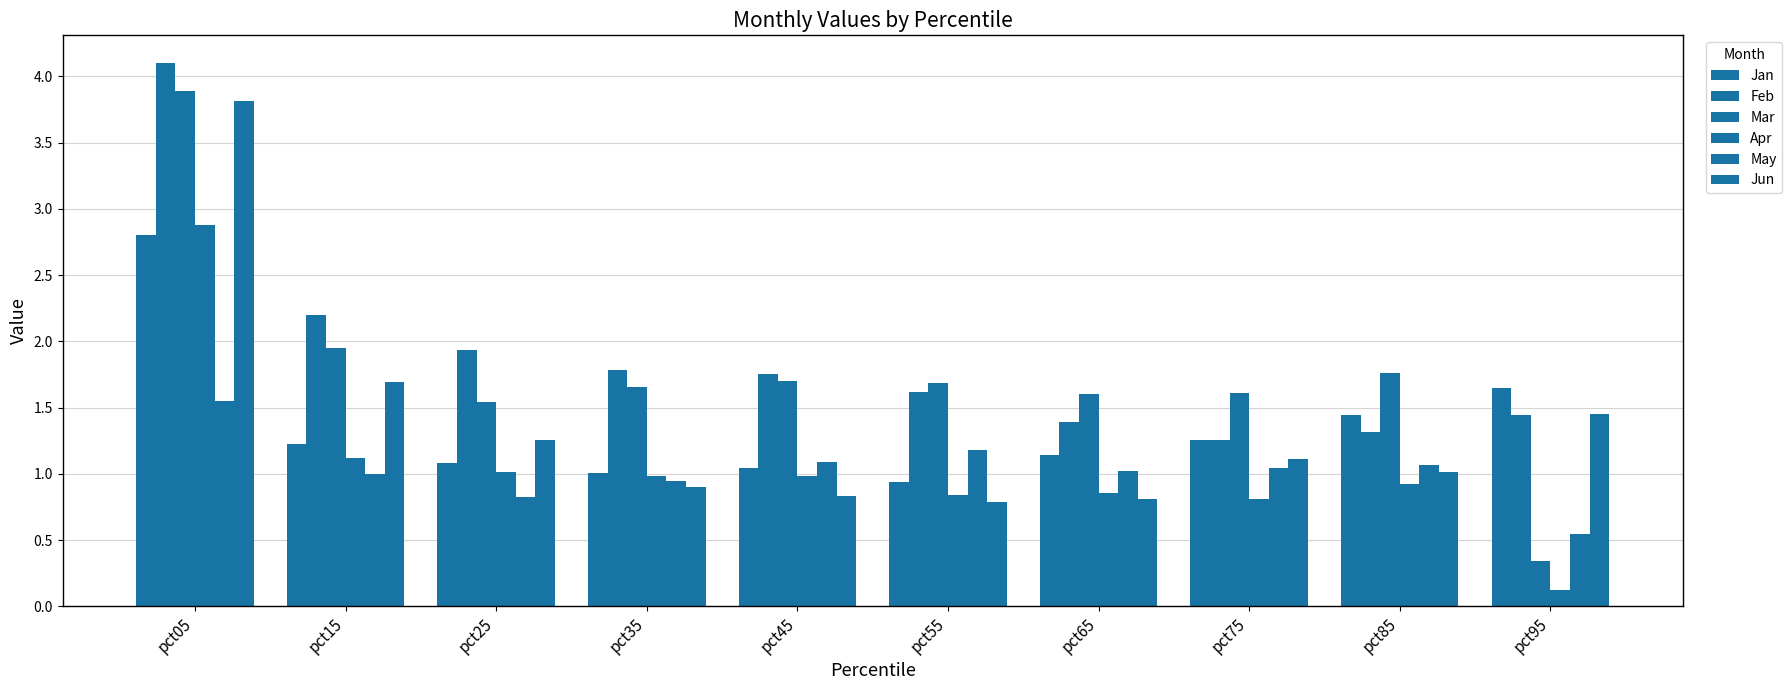

What is the sum of the Jun values at pct45 and pct75?

1.9